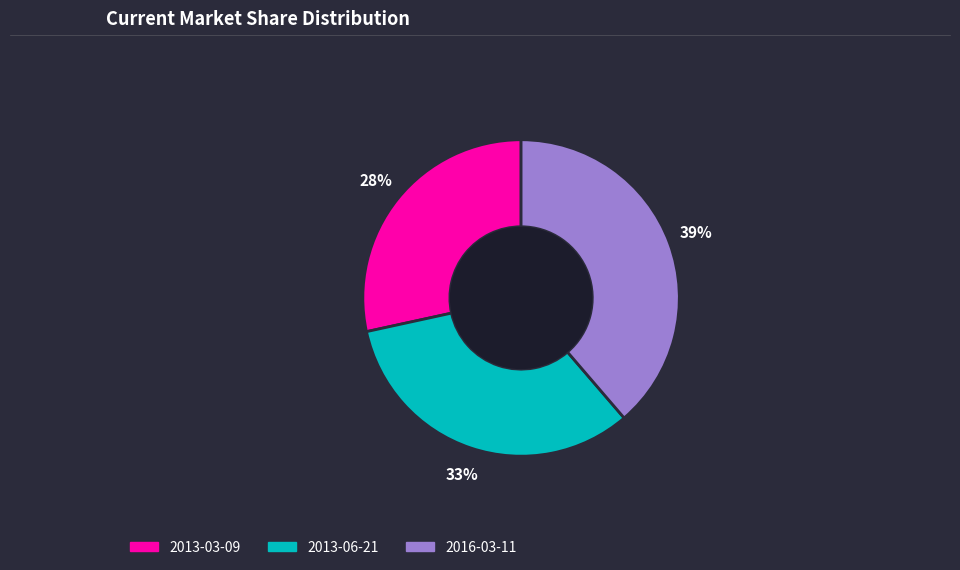

Approximately how many times larger is the value at 2016-03-11 compared to 2013-03-09?

1.4